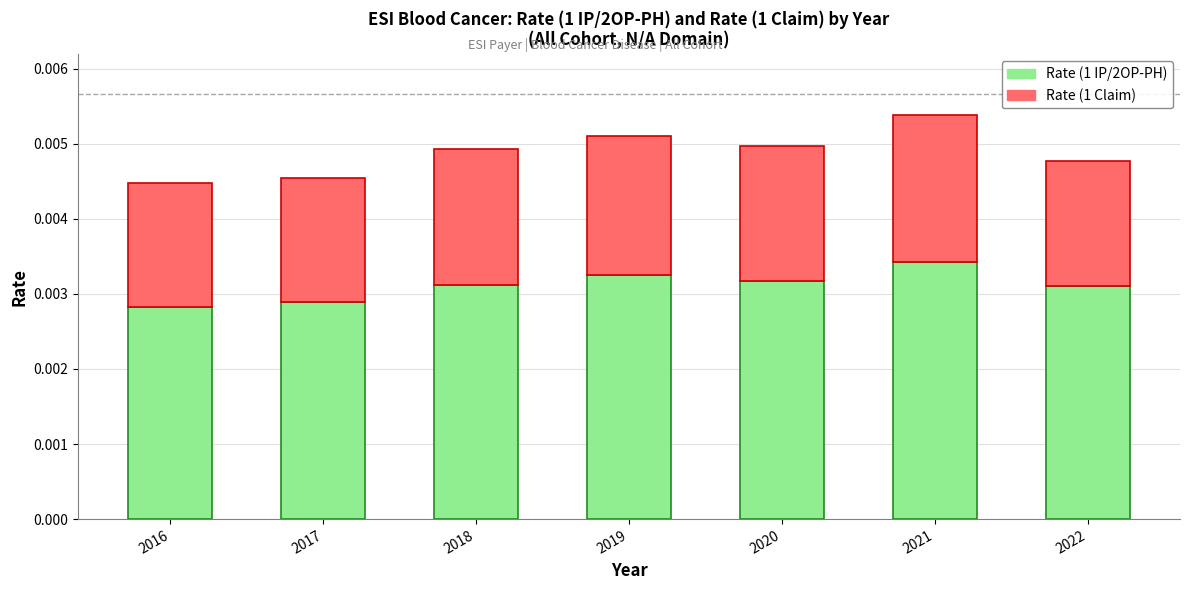

Count the number of categories in the chart.

7